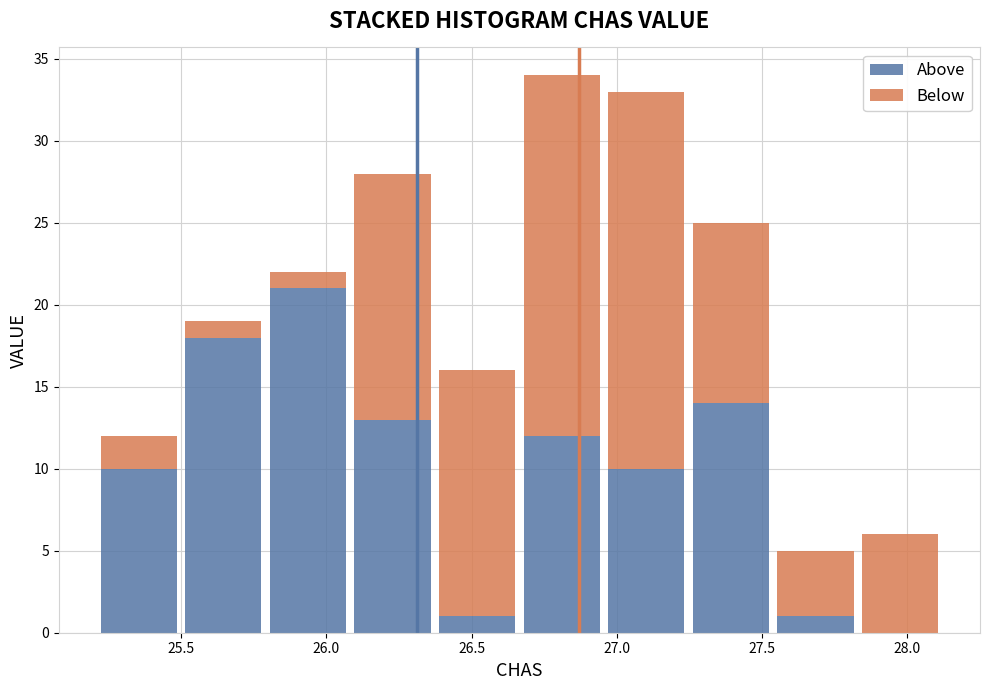

Which range on the x-axis has the tallest stacked bar (by total height)?

26.65 to 26.95